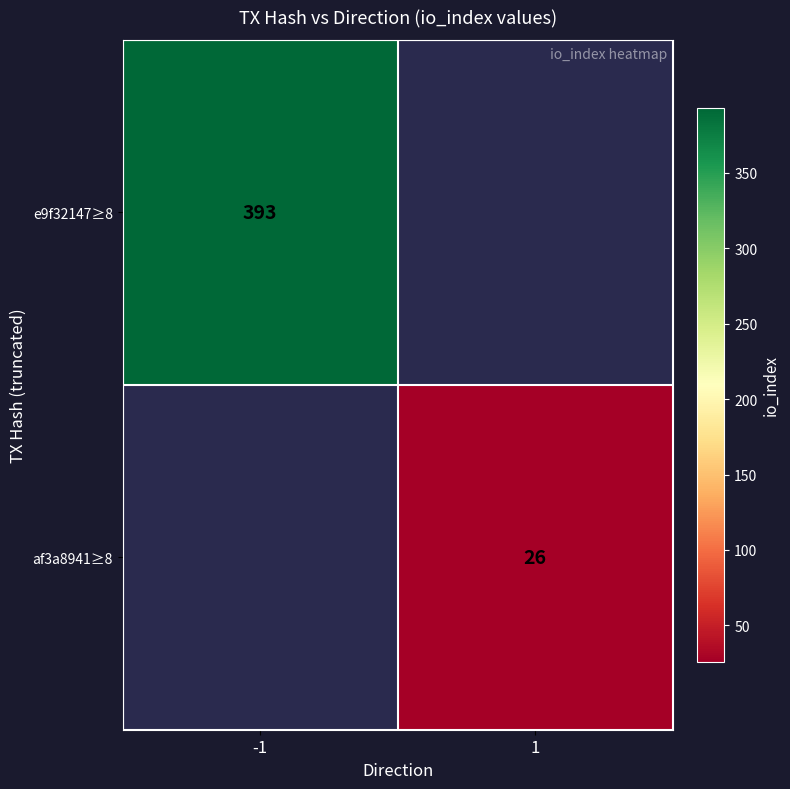

The value of e9f32147≥8 at -1 is 639. True or false?

False